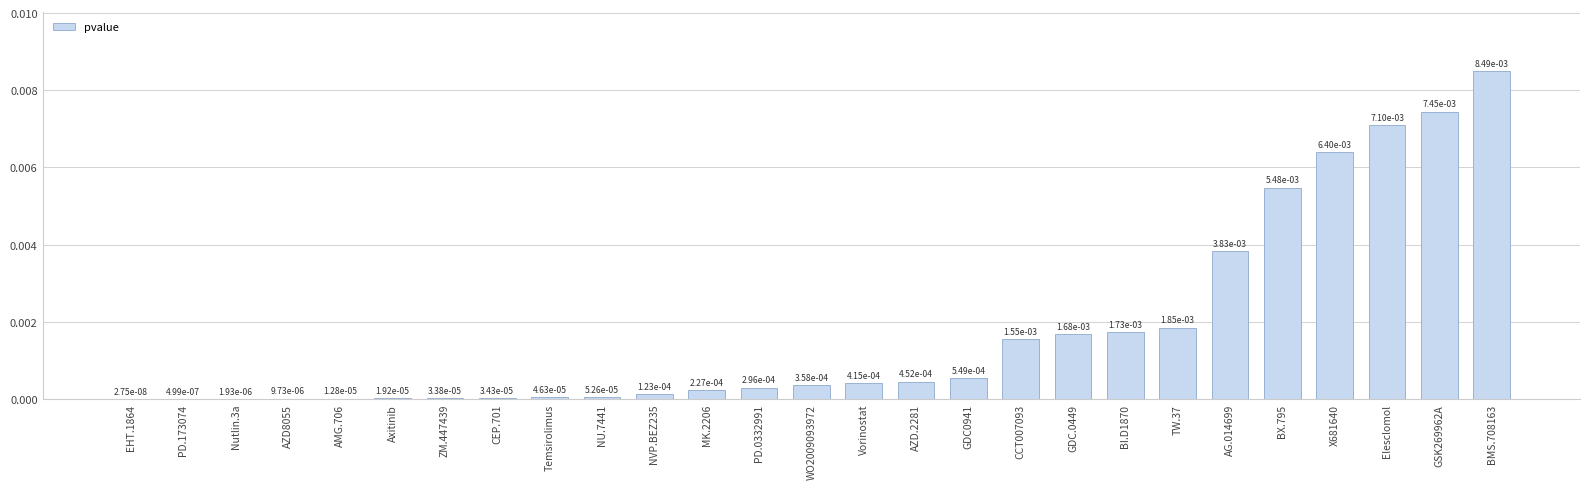

List the labels in order of value, smallest first.

EHT.1864, PD.173074, Nutlin.3a, AZD8055, AMG.706, Axitinib, ZM.447439, CEP.701, Temsirolimus, NU.7441, NVP.BEZ235, MK.2206, PD.0332991, WO2009093972, Vorinostat, AZD.2281, GDC0941, CCT007093, GDC.0449, BI.D1870, TW.37, AG.014699, BX.795, X681640, Elesclomol, GSK269962A, BMS.708163